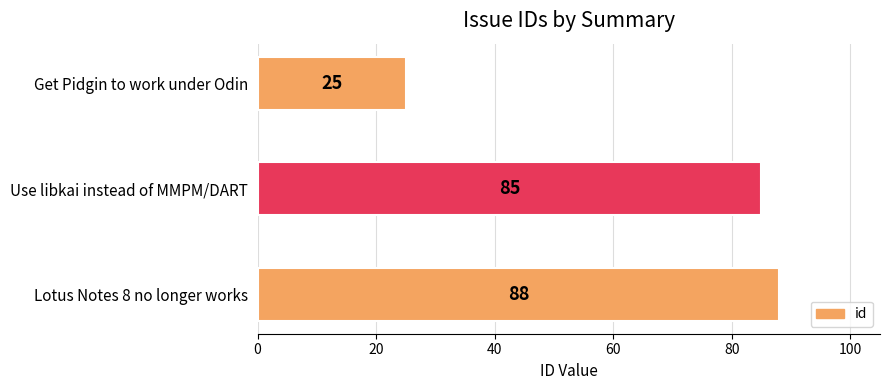

Count the number of categories in the chart.

3